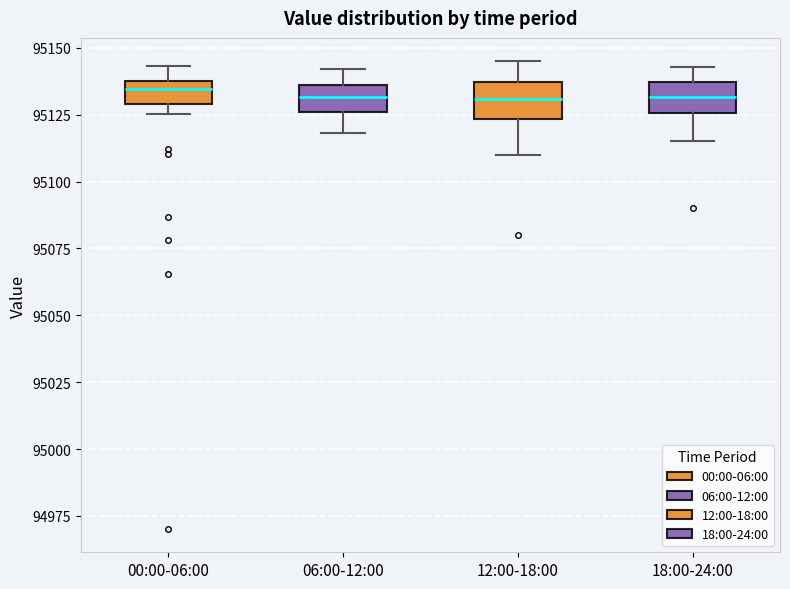

Reading left to right, read every box against the y-axis: the position of its median line, the range the box covers, and the ends of its whiskers. The values are not printed on the chart, so give them approximately, as read against the axis.

00:00-06:00: median 95135, box 95130 to 95140, whiskers 95125 to 95145
06:00-12:00: median 95130, box 95125 to 95135, whiskers 95120 to 95140
12:00-18:00: median 95130, box 95125 to 95135, whiskers 95110 to 95145
18:00-24:00: median 95130, box 95125 to 95135, whiskers 95115 to 95145